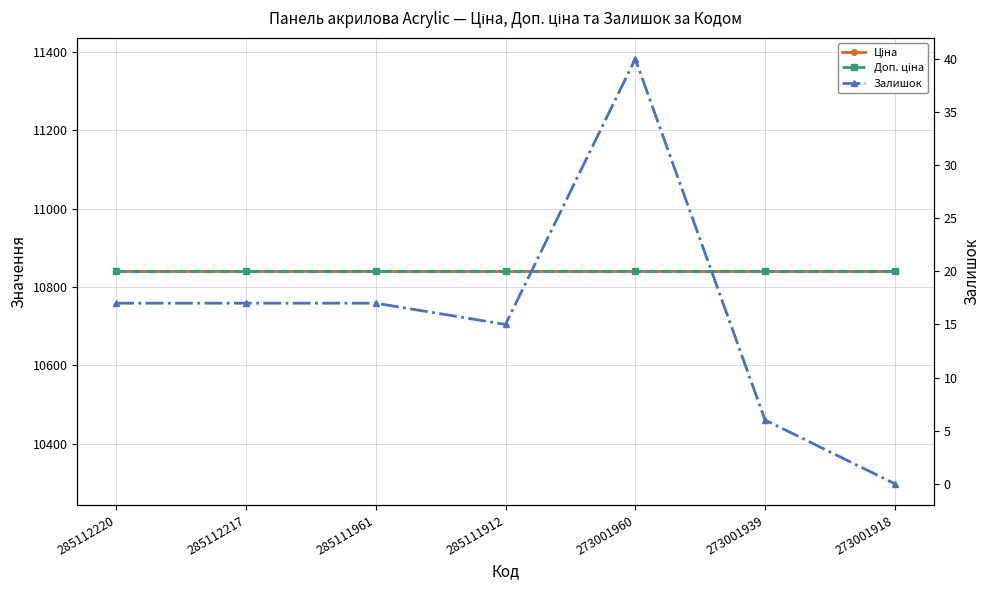

True or false: Доп. ціна and Залишок cross at least once.

False